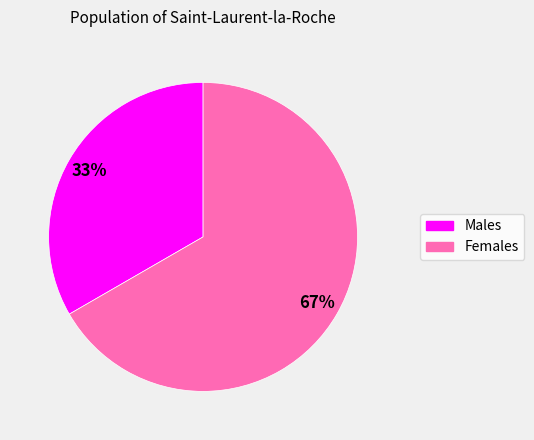

How many slices are in this pie chart?

2